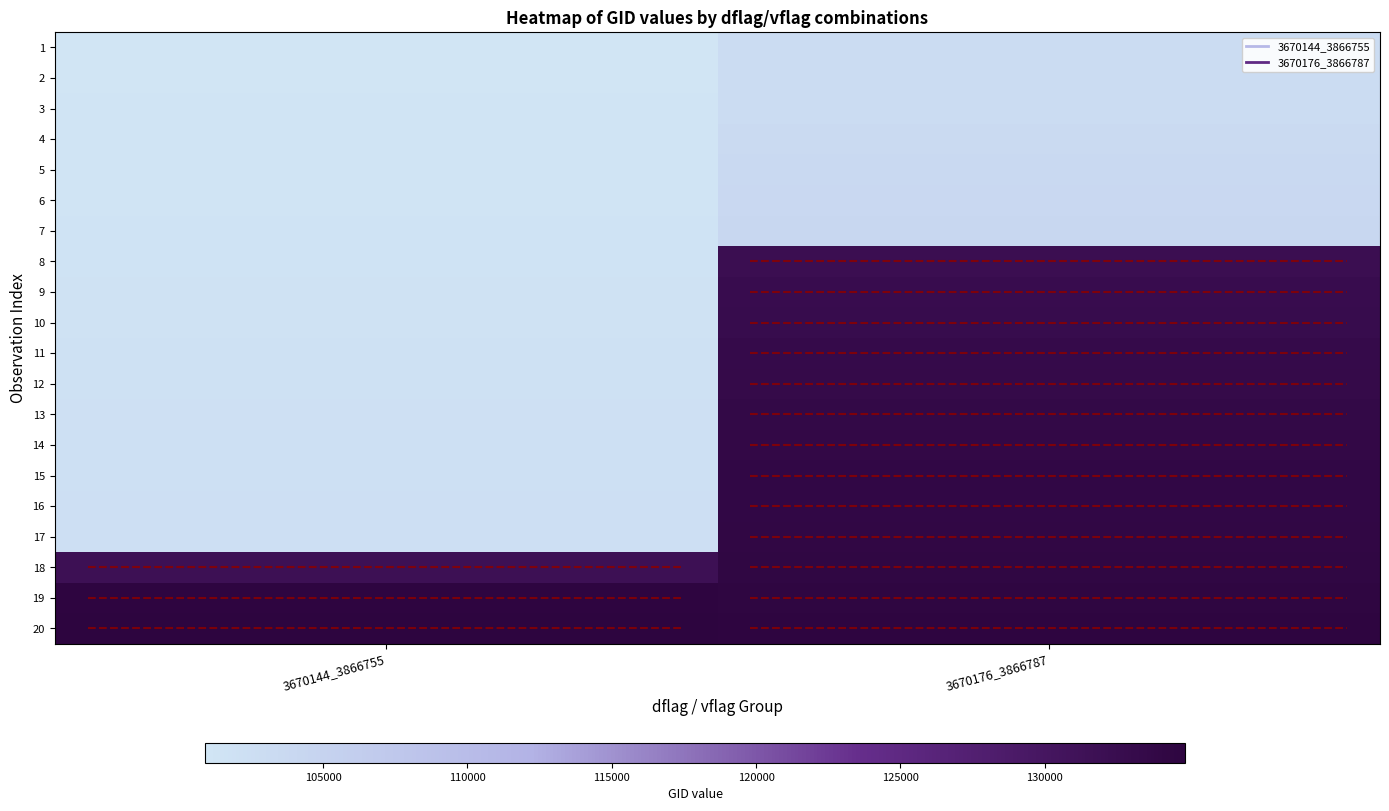

Rank the series at 3670176_3866787 from lowest to highest value.

1, 2, 3, 4, 5, 6, 7, 8, 9, 10, 11, 12, 13, 14, 15, 16, 17, 18, 19, 20